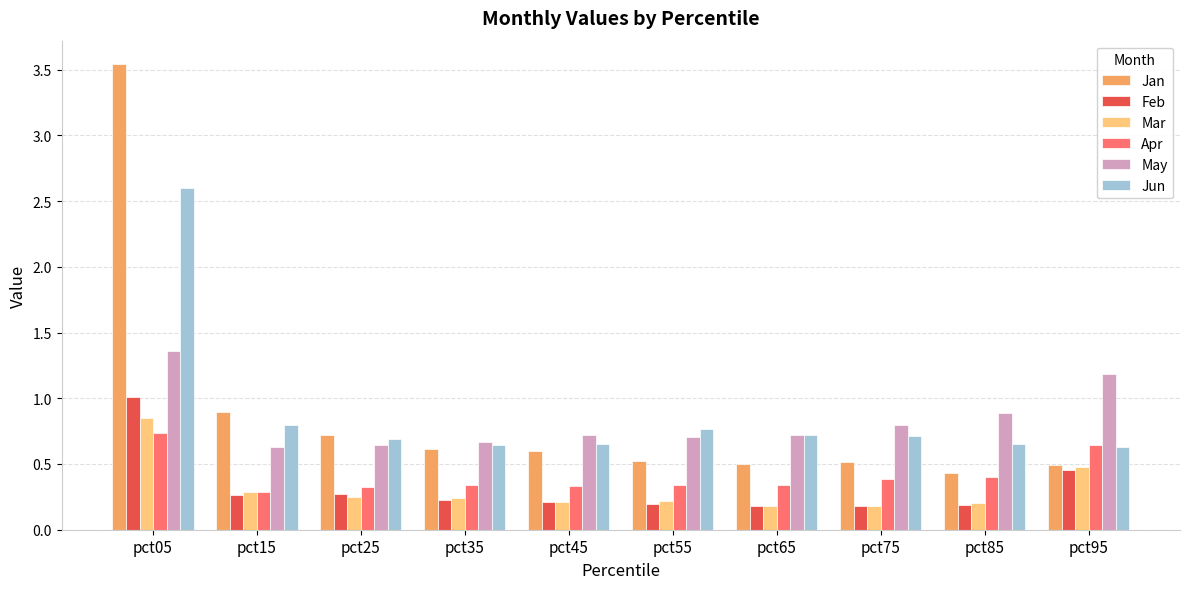

What is the value of the Feb bar at the 1st from the left?

1.0